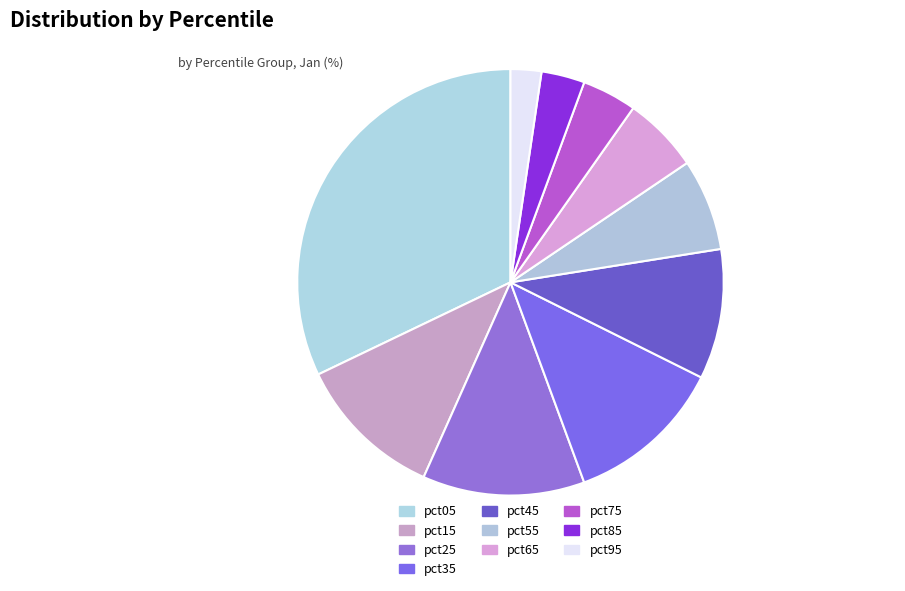

How many slices are in this pie chart?

10